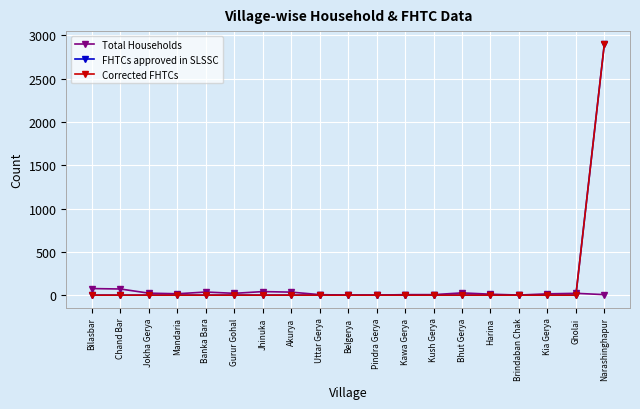

Does the chart have visible grid lines?

Yes